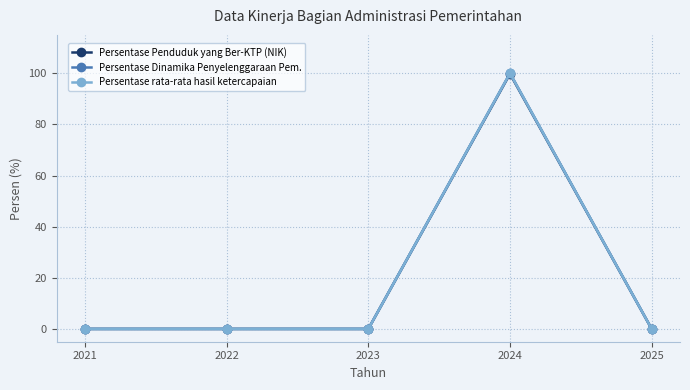

Where is Persentase Dinamika Penyelenggaraan Pem. nearest to the value 50?

2021